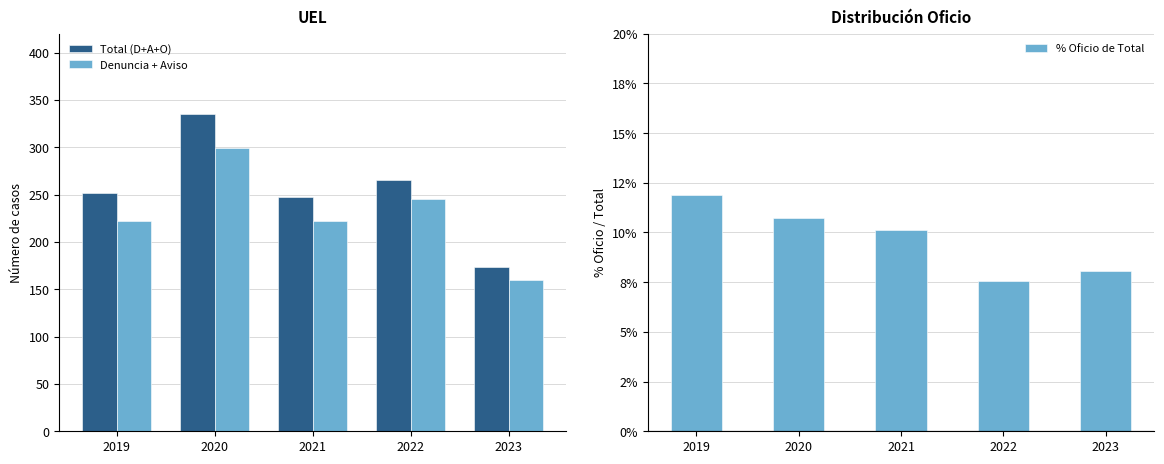

The value of % Oficio de Total at 2023 is 0.1. True or false?

False